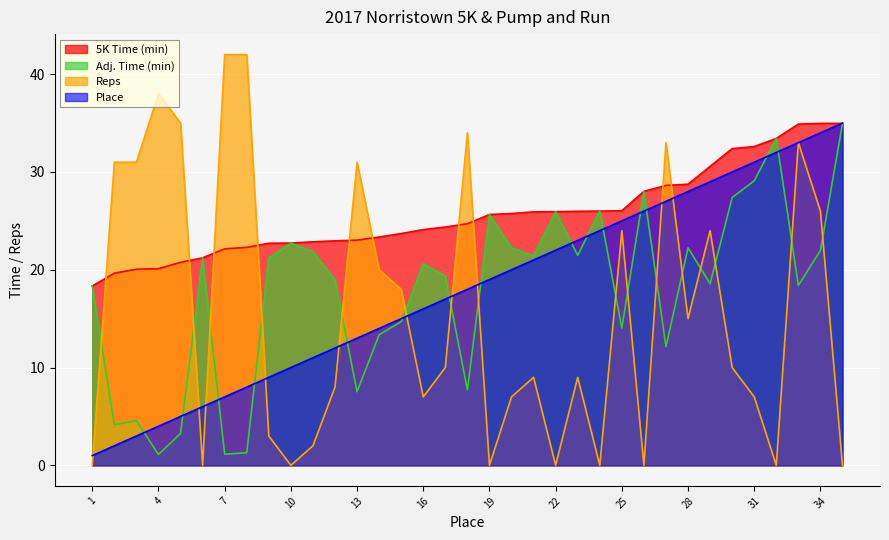

What is the value of the Place point at the 9th from the left?

9.0